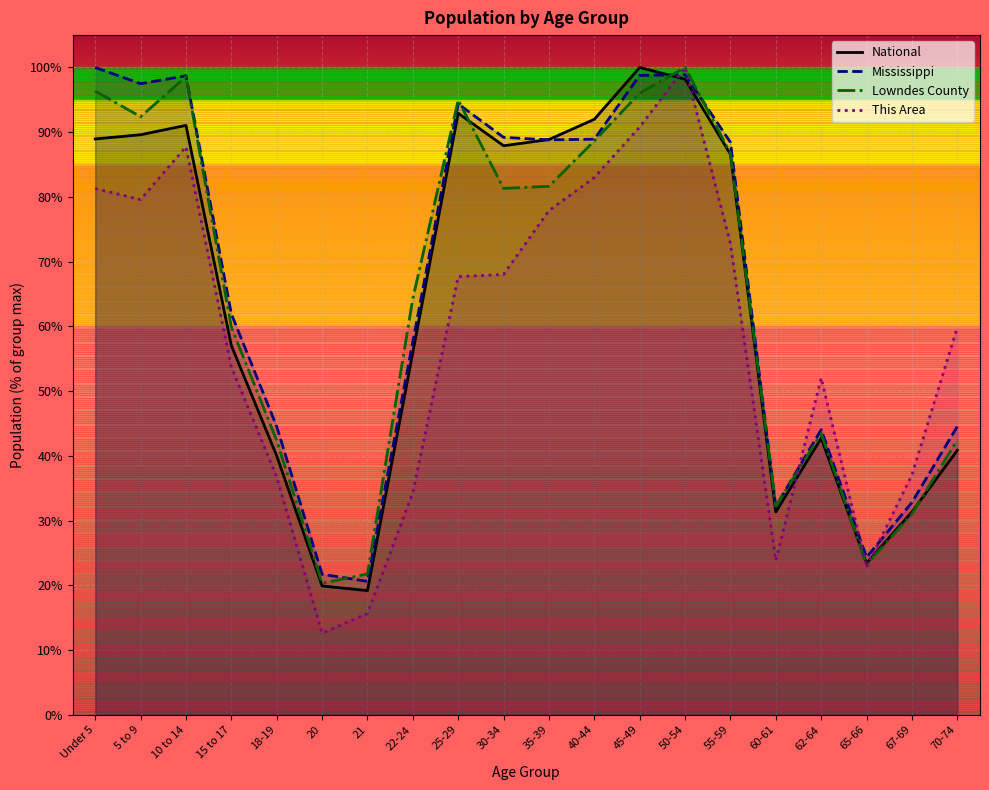

The value of Mississippi at 40-44 is 57.9. True or false?

False